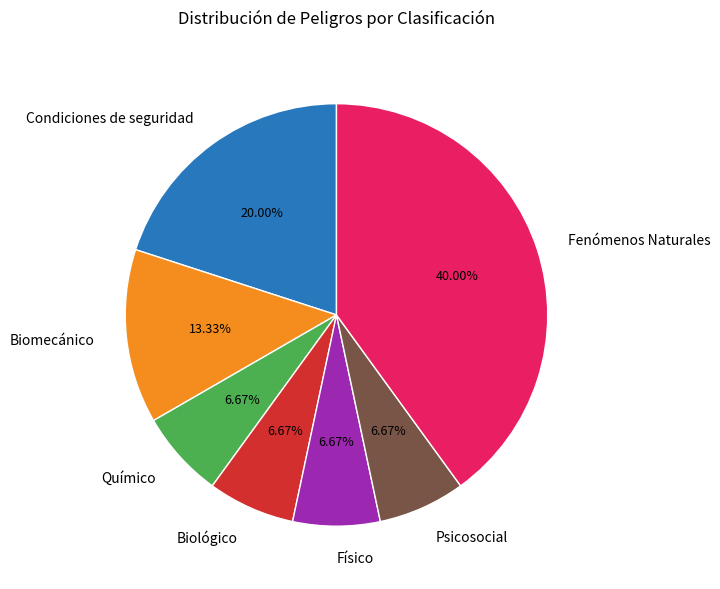

What is the largest slice in the pie chart?

Fenómenos Naturales